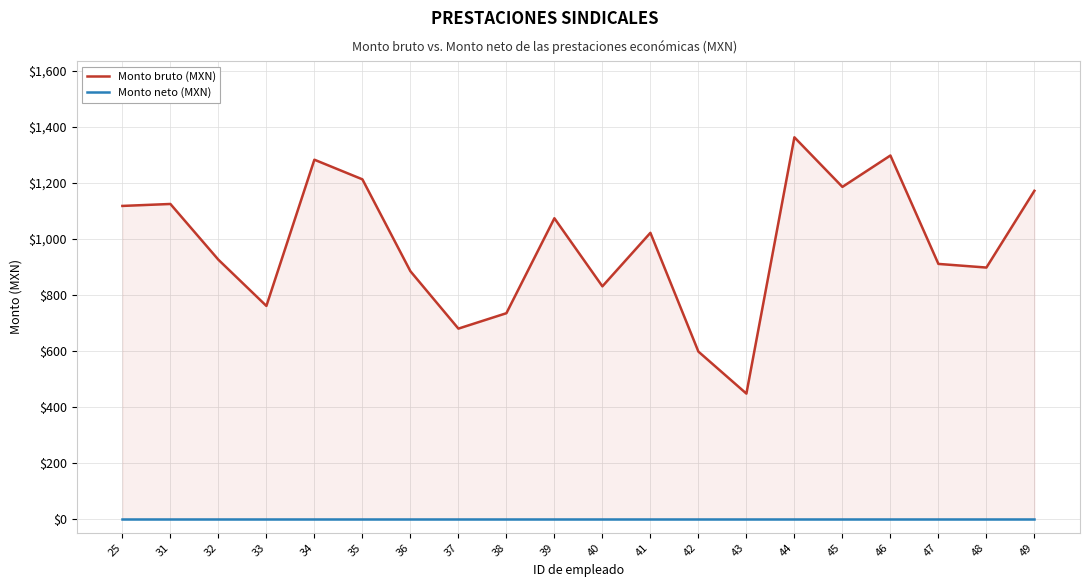

At which category is the sum across all series the highest?

44